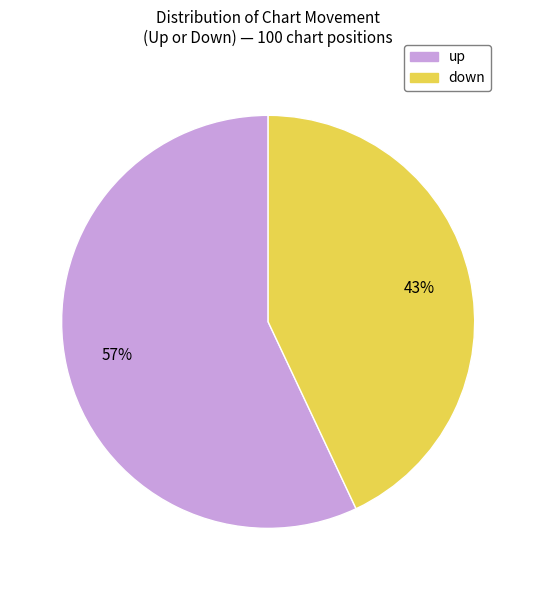

Between up and down, which is larger?

up